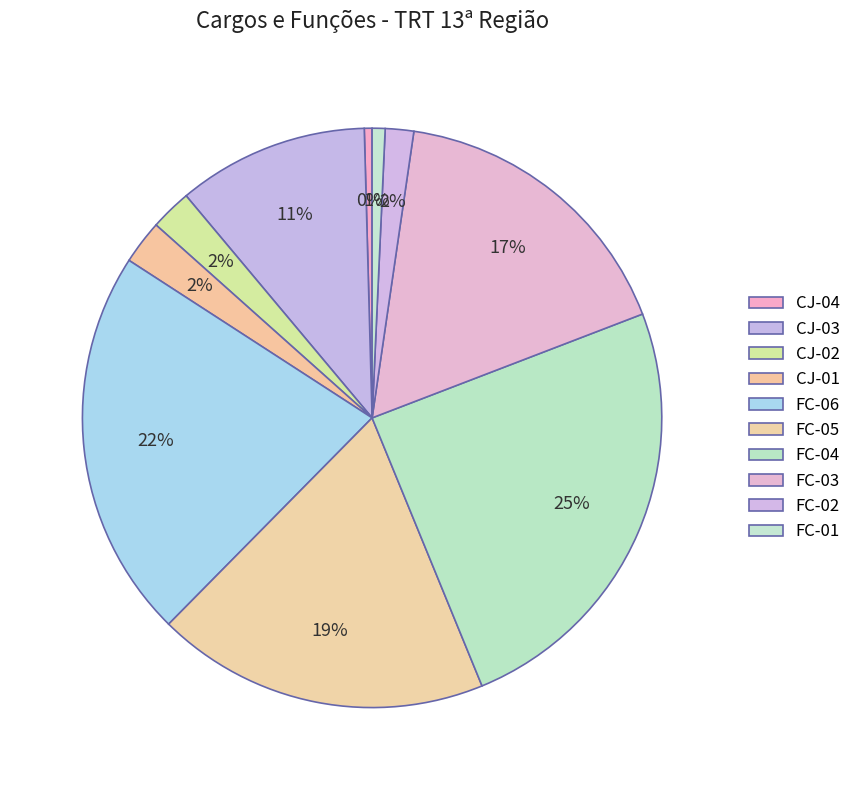

How many segments does this pie chart have?

10